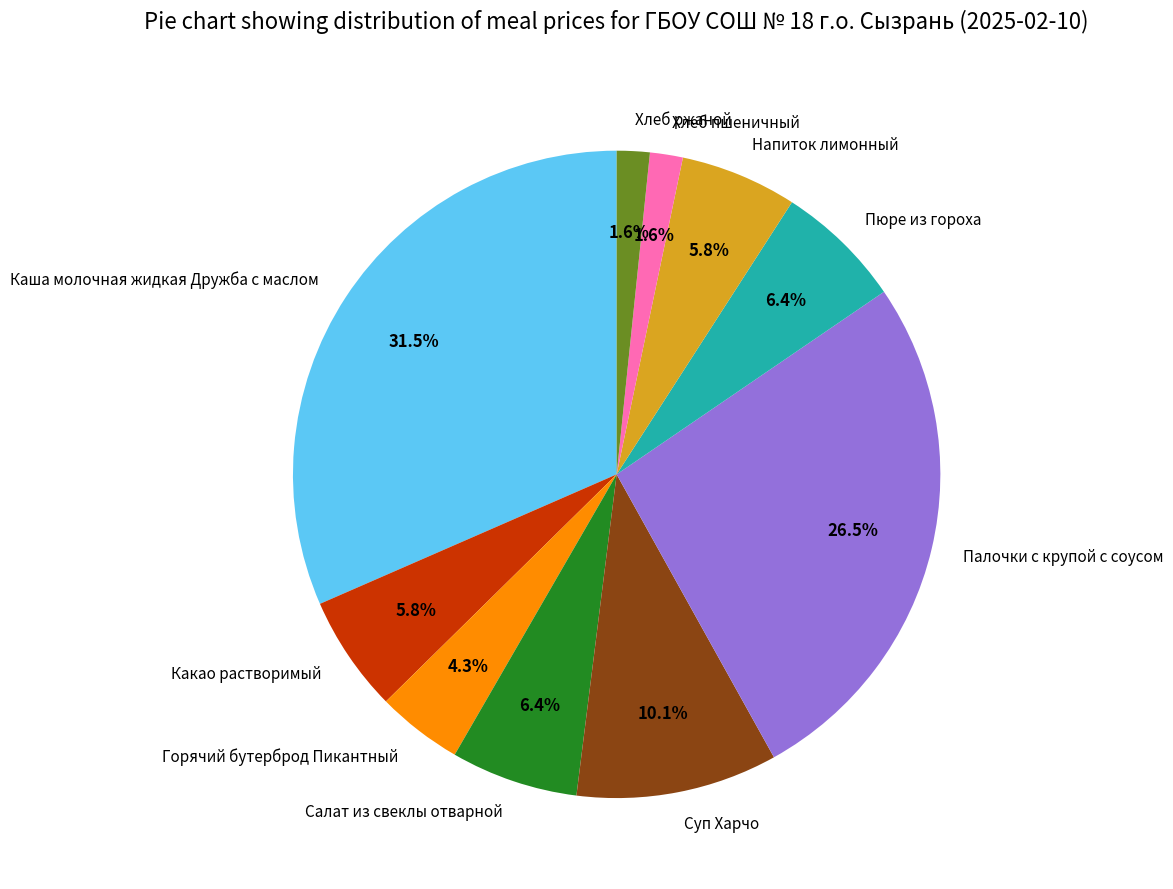

Which has a higher value, Каша молочная жидкая Дружба с маслом or Горячий бутерброд Пикантный?

Каша молочная жидкая Дружба с маслом